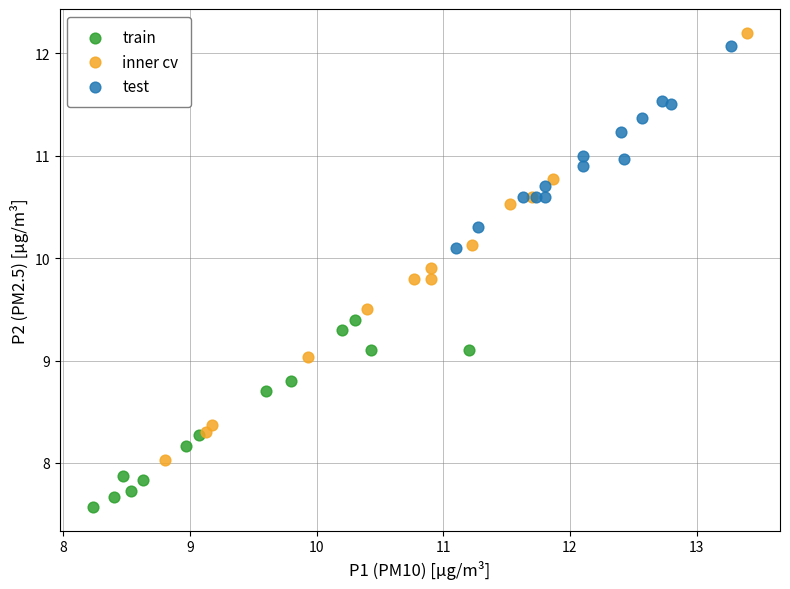

Which series has the widest spread of Y values?

inner cv